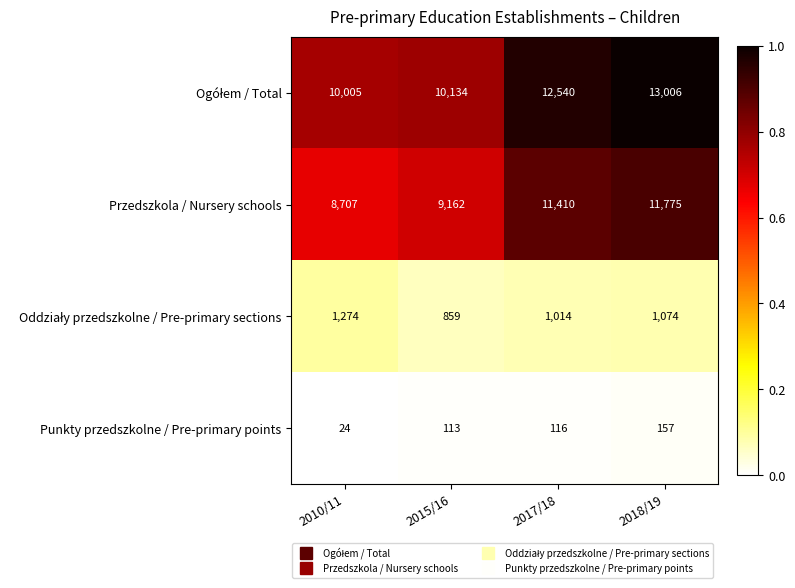

Is it true that Punkty przedszkolne / Pre-primary points equals 157 at 2018/19?

True